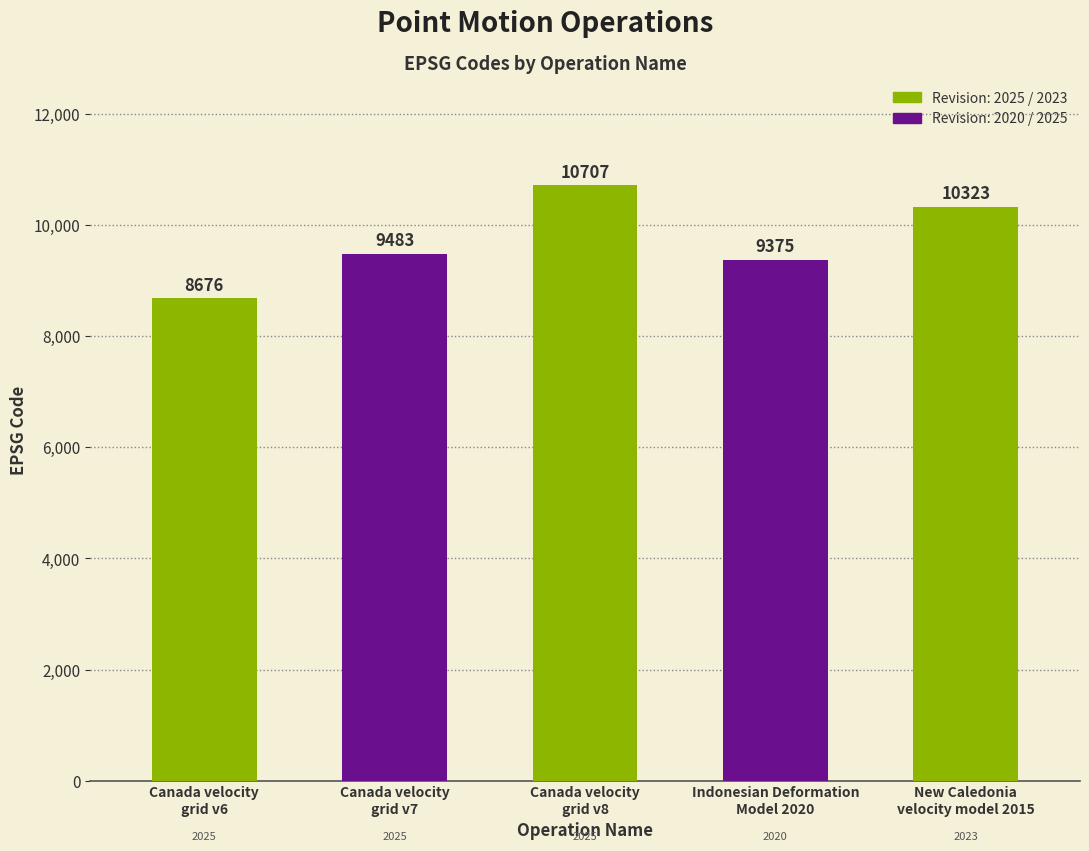

Read the value at Canada velocity
grid v6.

8676